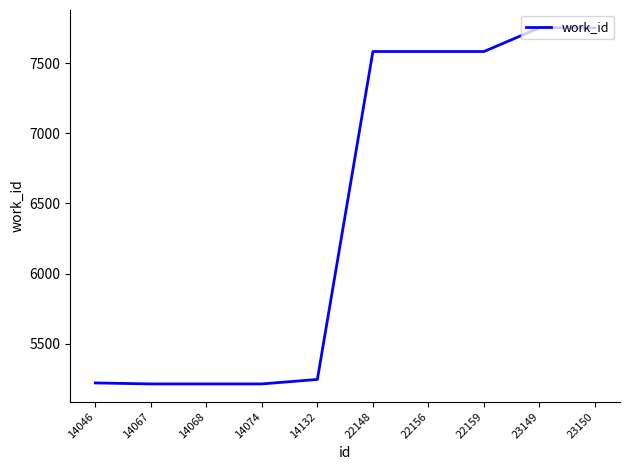

True or false: the data shows 7752 at 23149.

True